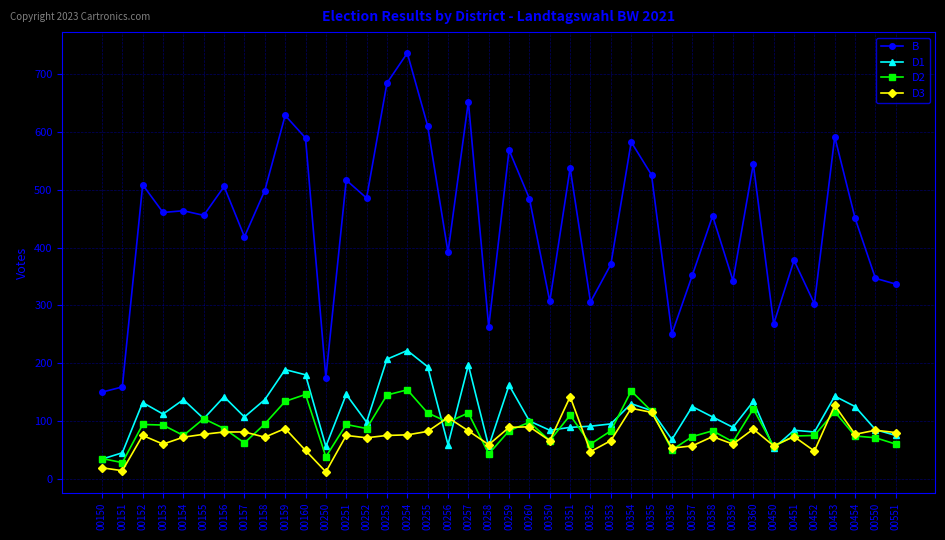

At which category does the chart reach its peak across all series?

00254